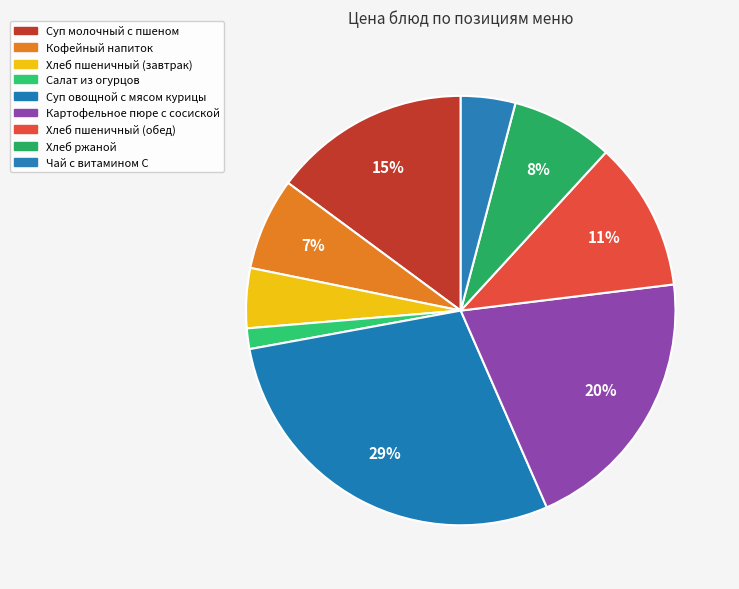

What portion of the pie excludes Салат из огурцов?

98.4%